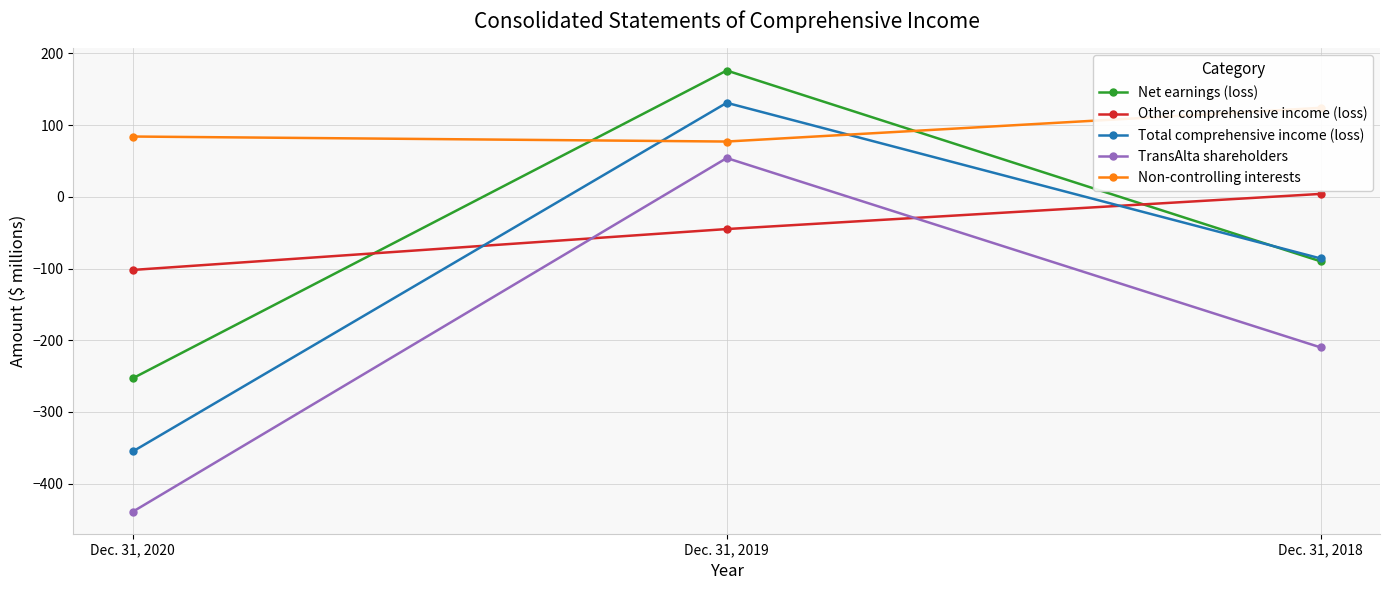

What is the average value of the TransAlta shareholders series?

-198